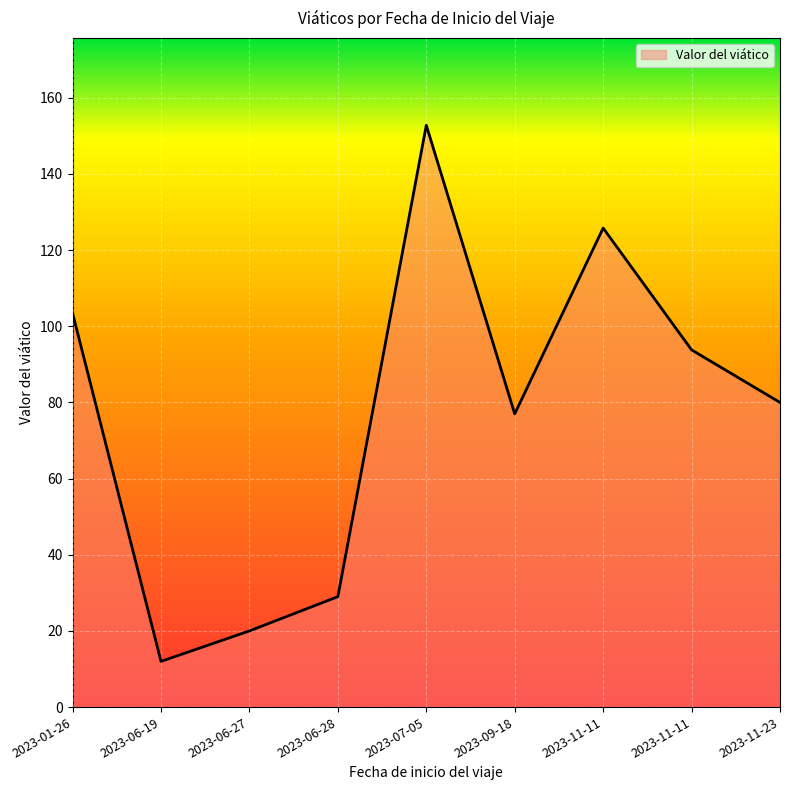

Does the chart display data point markers on the line(s)?

No